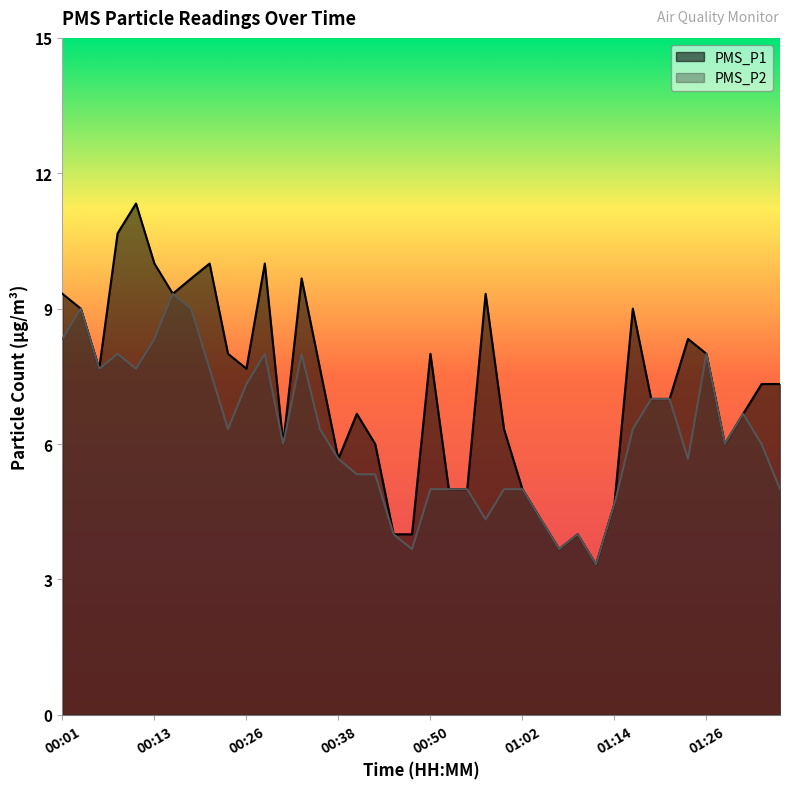

How many lines are shown in the chart?

2